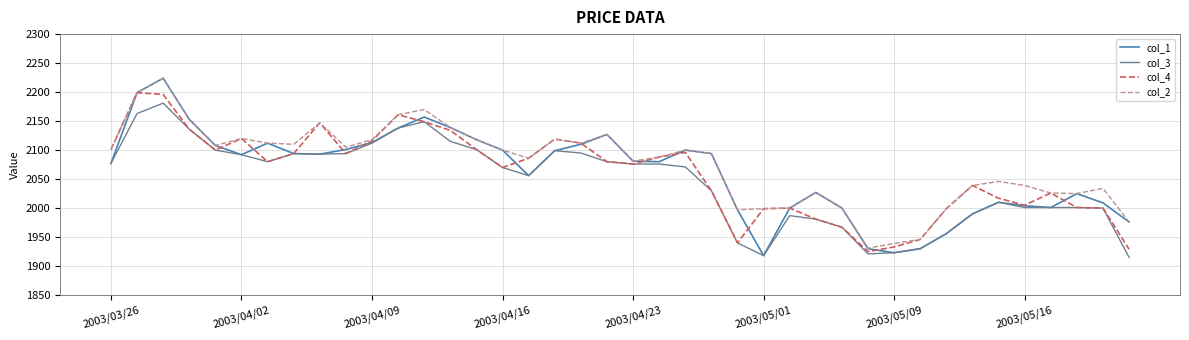

What is the minimum value shown in the chart?

1915